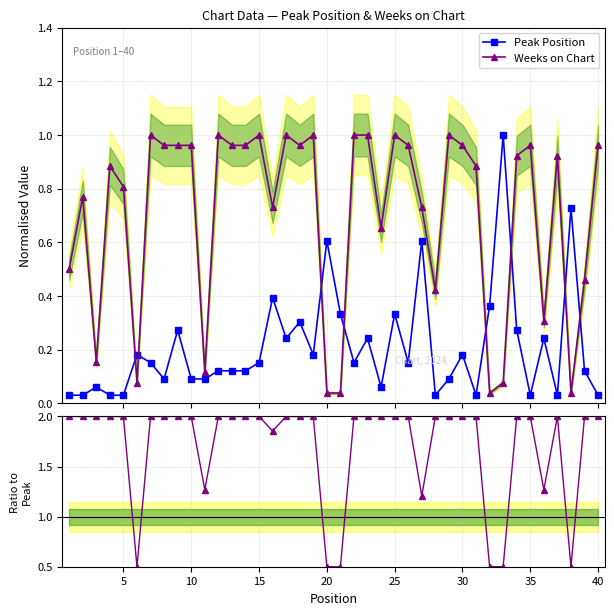

After their last crossing, which series has the higher values: Weeks on Chart or Peak Position?

Weeks on Chart